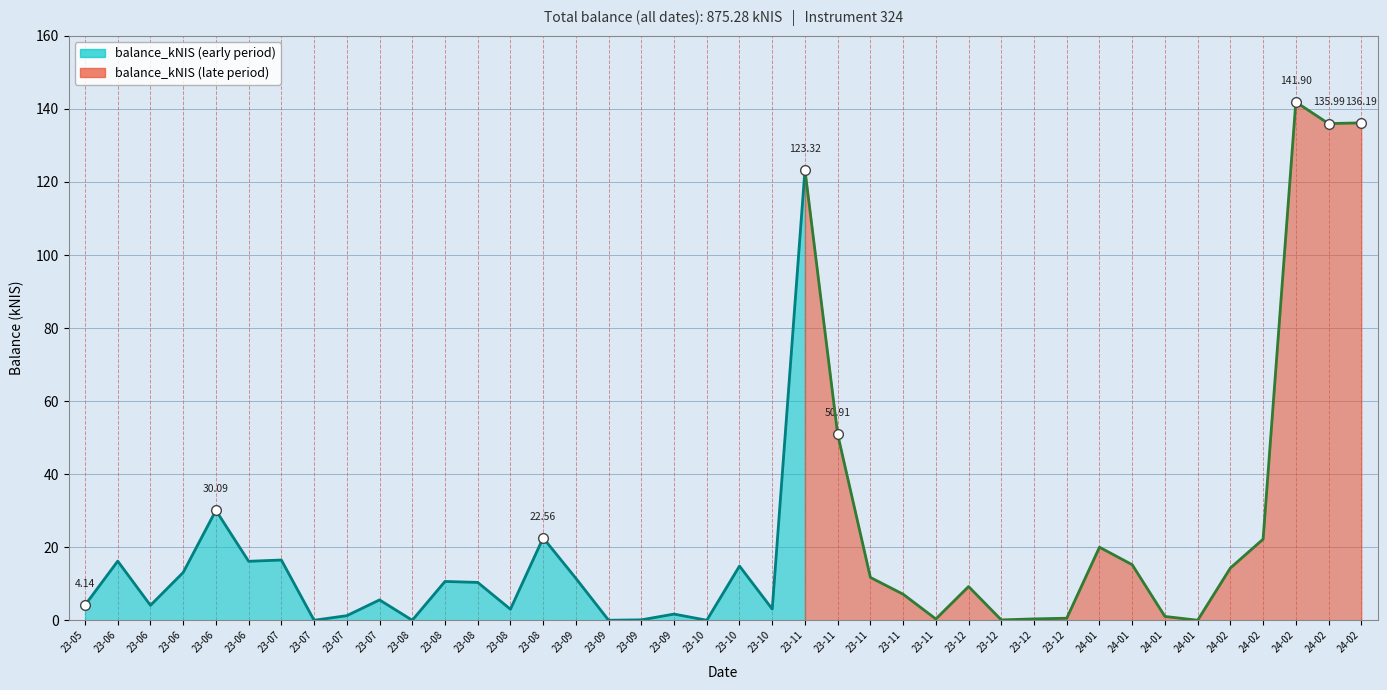

List the labels in order of value, largest first.

2024-02-15, 2024-02-29, 2024-02-22, 2023-11-02, 2023-11-09, 2023-06-22, 2023-08-31, 2024-02-08, 2024-01-04, 2023-07-06, 2023-06-01, 2023-06-29, 2024-01-11, 2023-10-19, 2024-02-01, 2023-06-15, 2023-11-16, 2023-09-07, 2023-08-10, 2023-08-17, 2023-12-07, 2023-11-23, 2023-07-26, 2023-05-24, 2023-06-08, 2023-10-26, 2023-08-24, 2023-09-28, 2023-07-20, 2024-01-18, 2023-12-28, 2023-12-21, 2023-11-30, 2023-09-21, 2023-12-14, 2023-07-13, 2023-08-03, 2023-09-14, 2023-10-05, 2024-01-25